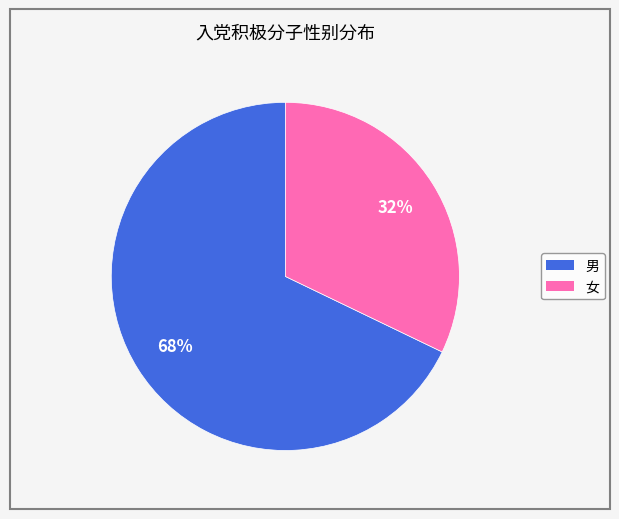

Do 男 and 女 together represent more than half of the pie?

Yes